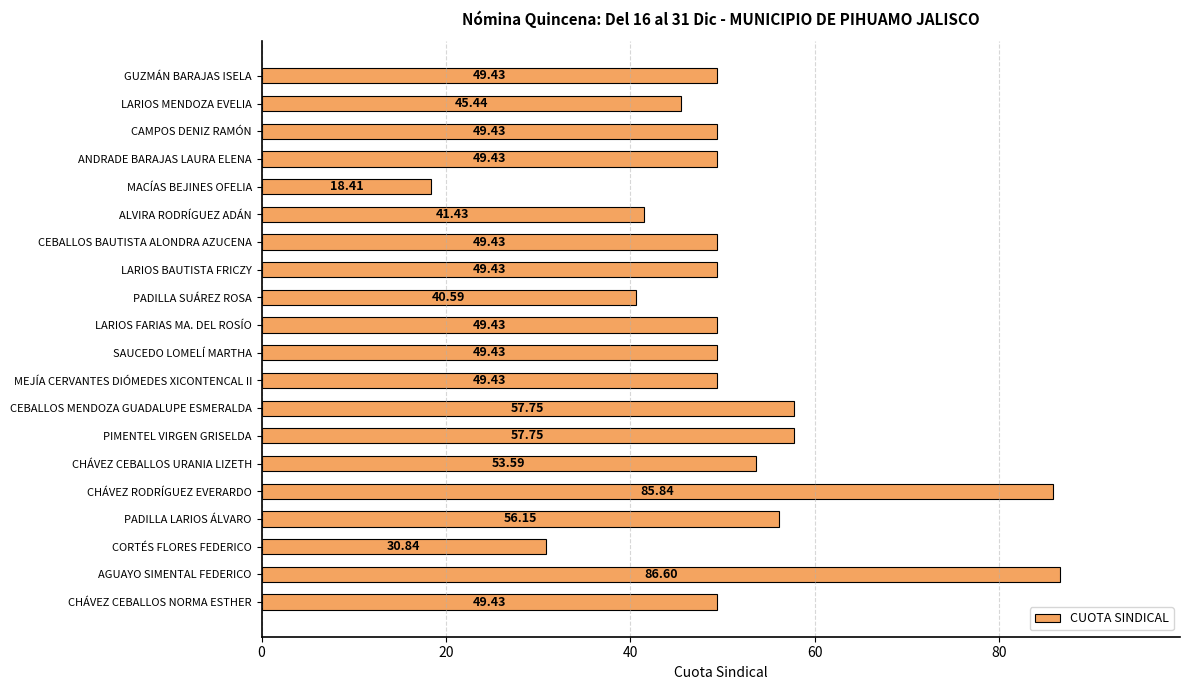

What is the average value?

51.0